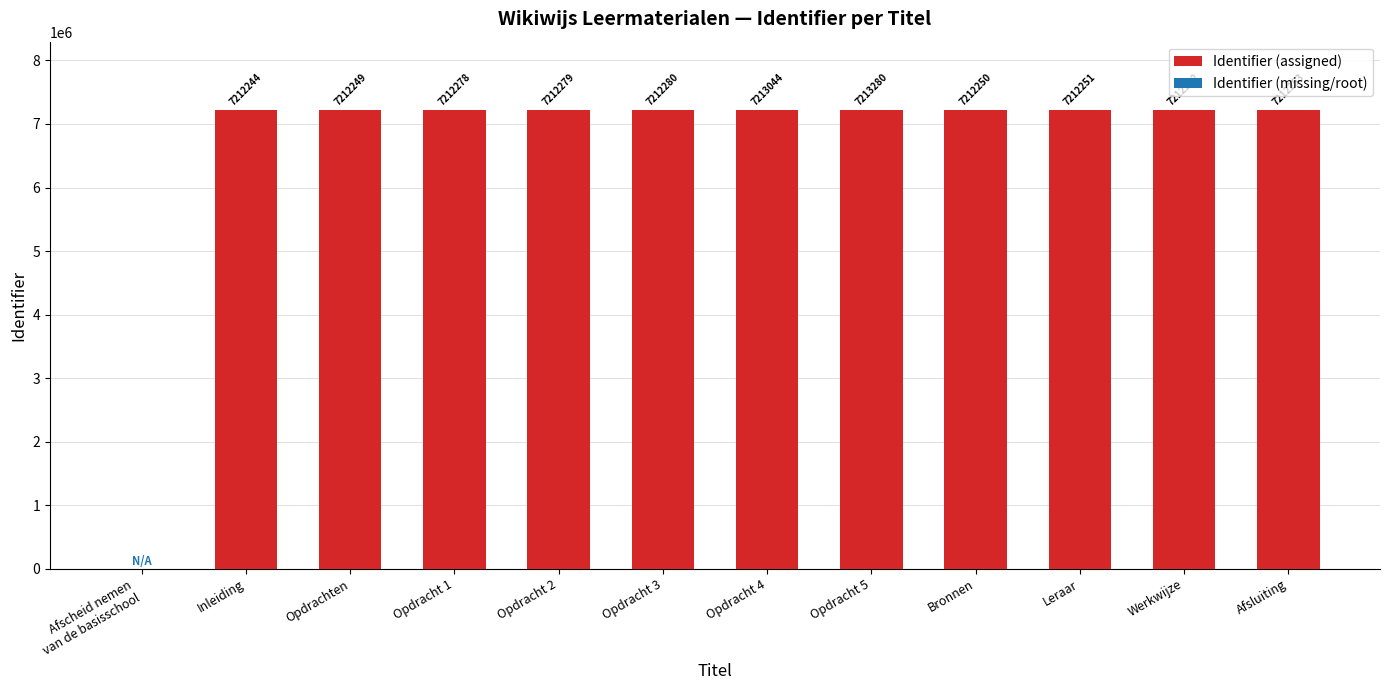

List the labels in order of value, smallest first.

Inleiding, Opdrachten, Bronnen, Leraar, Werkwijze, Afsluiting, Opdracht 1, Opdracht 2, Opdracht 3, Opdracht 4, Opdracht 5